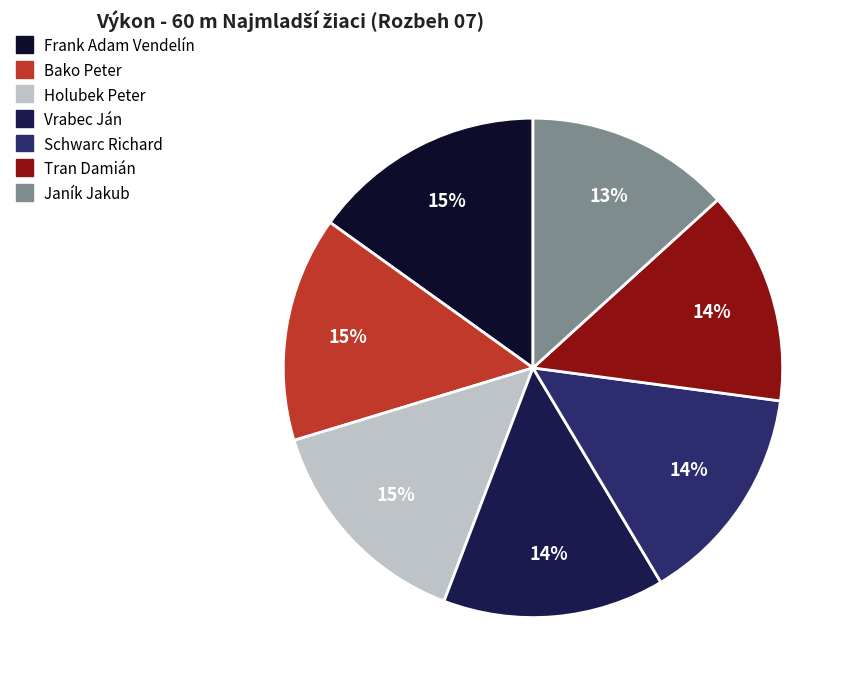

To the nearest percent, what is the difference between the Tran Damián and Frank Adam Vendelín slice percentages?

1%